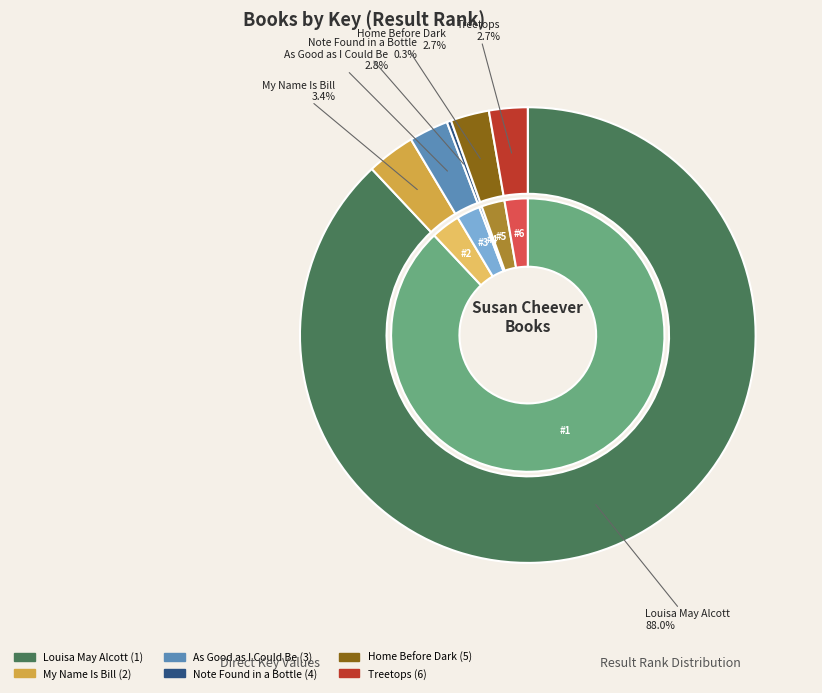

What portion of the pie excludes Home Before Dark?

97.3%